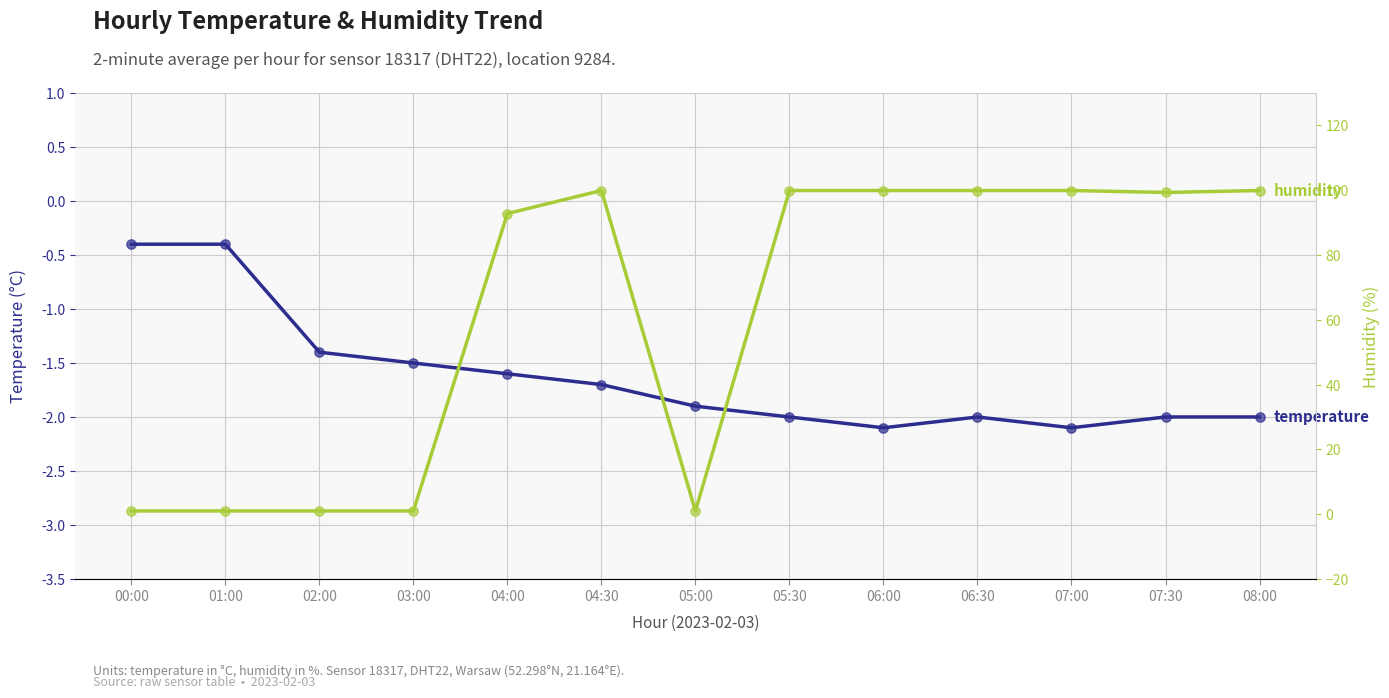

At which category is the sum across all series the highest?

04:30